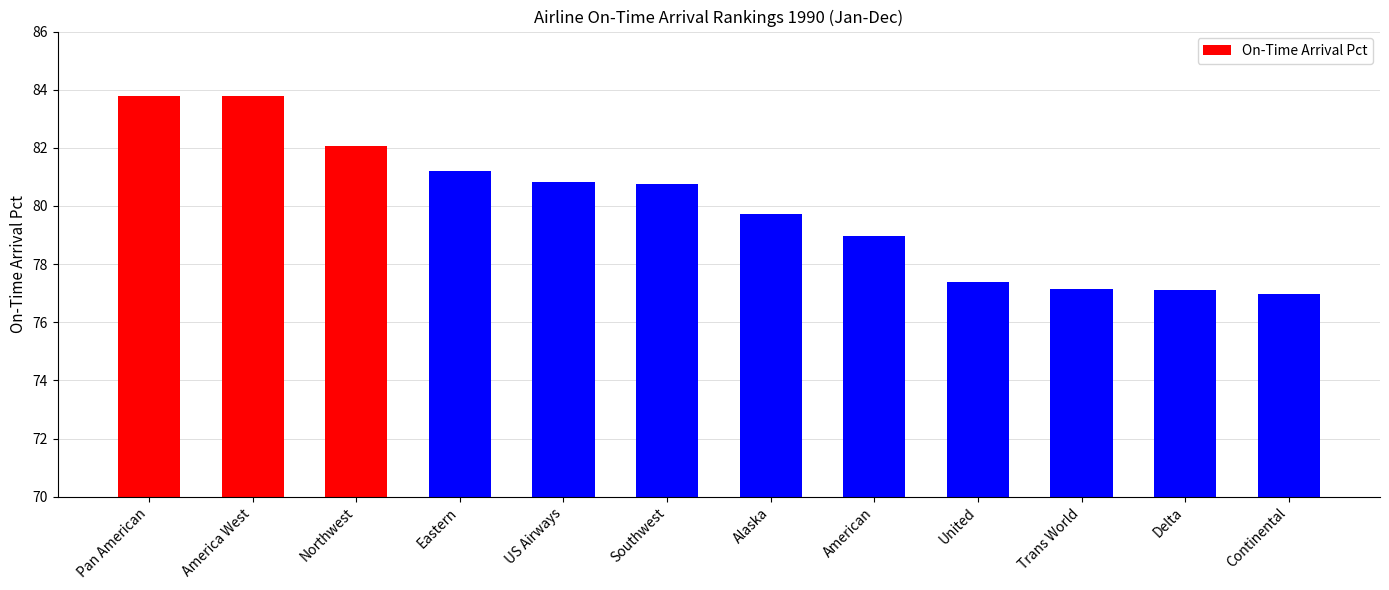

Where does the data first go above 80?

Pan American